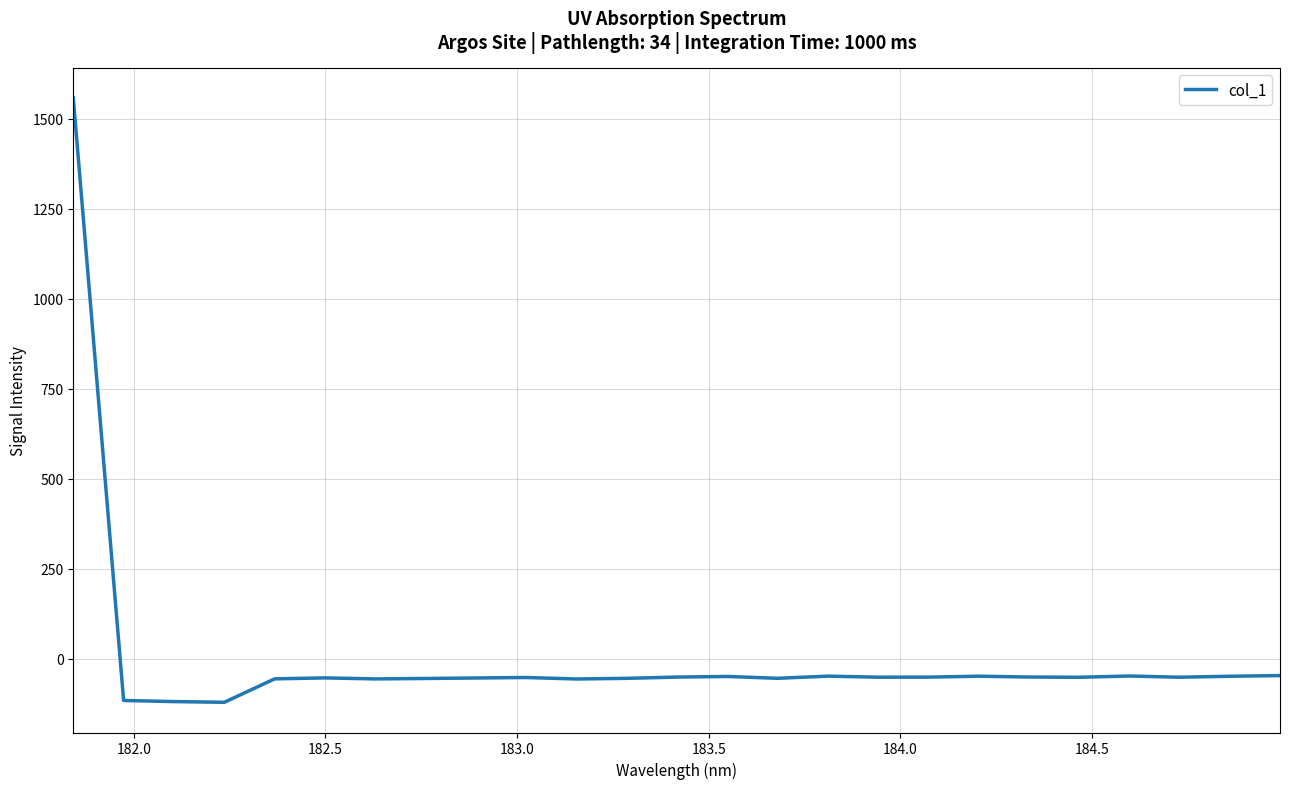

What is the greatest value displayed?

1557.2